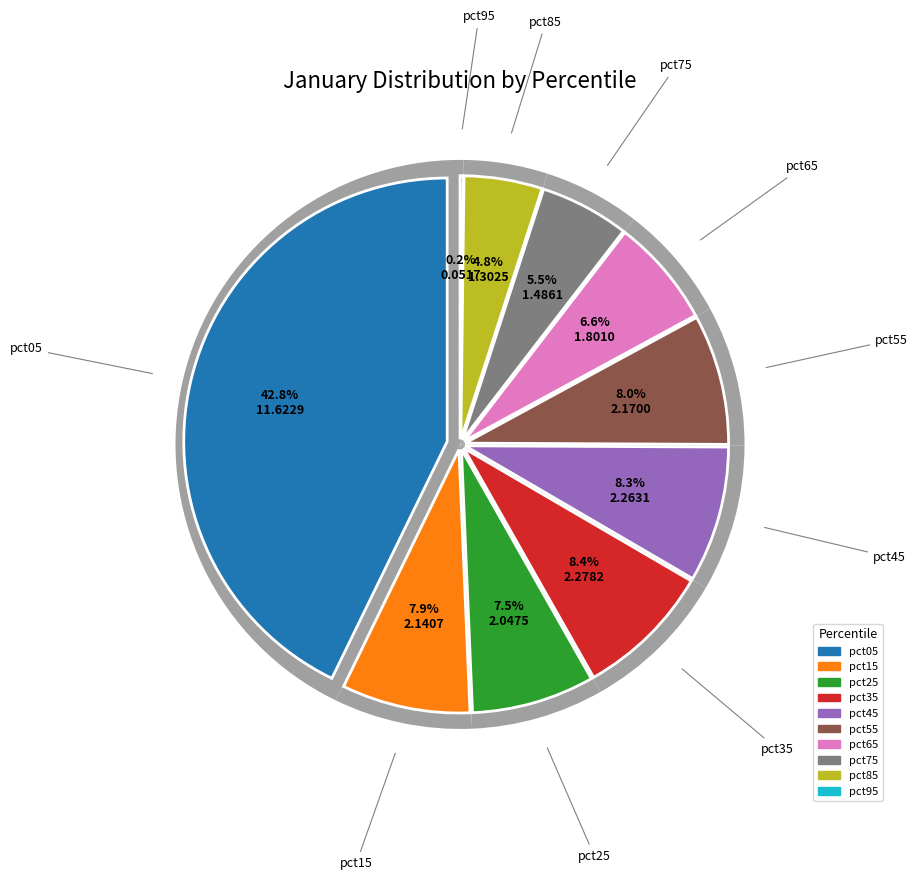

What is the largest slice in the pie chart?

pct05